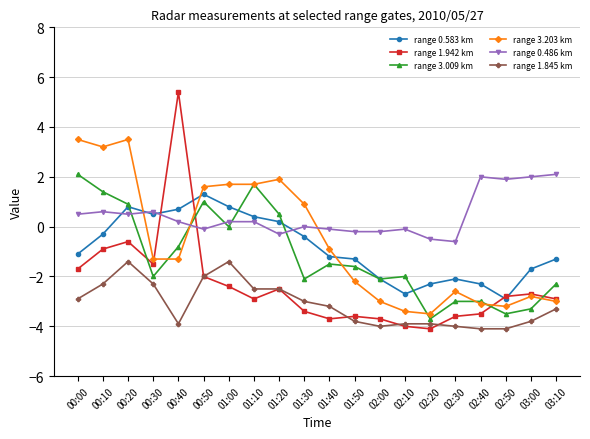

Is this an area chart (filled region under the line)?

No